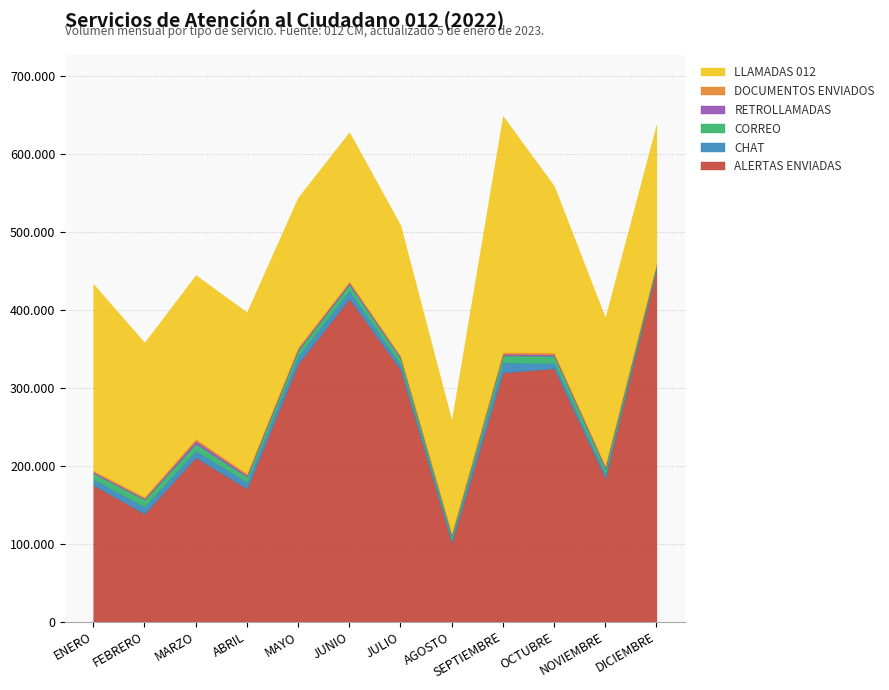

At which label does LLAMADAS 012 first exceed 197922?

ENERO